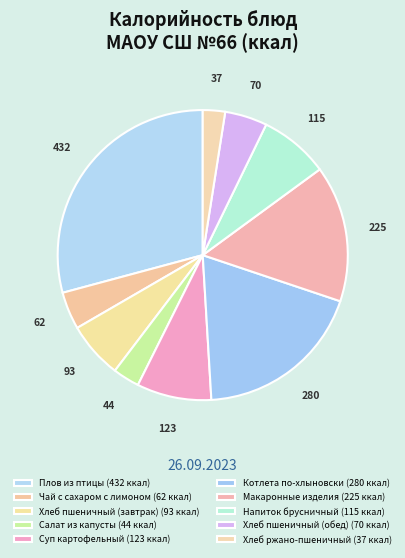

Count the number of slices in the pie.

10